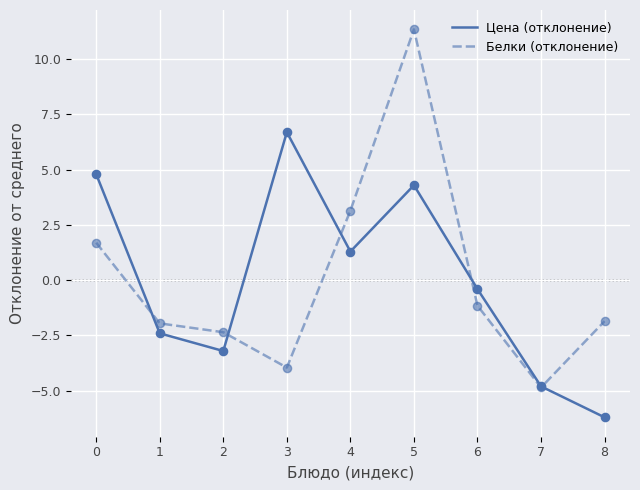

Which series has the largest range (max minus min)?

Белки (отклонение)